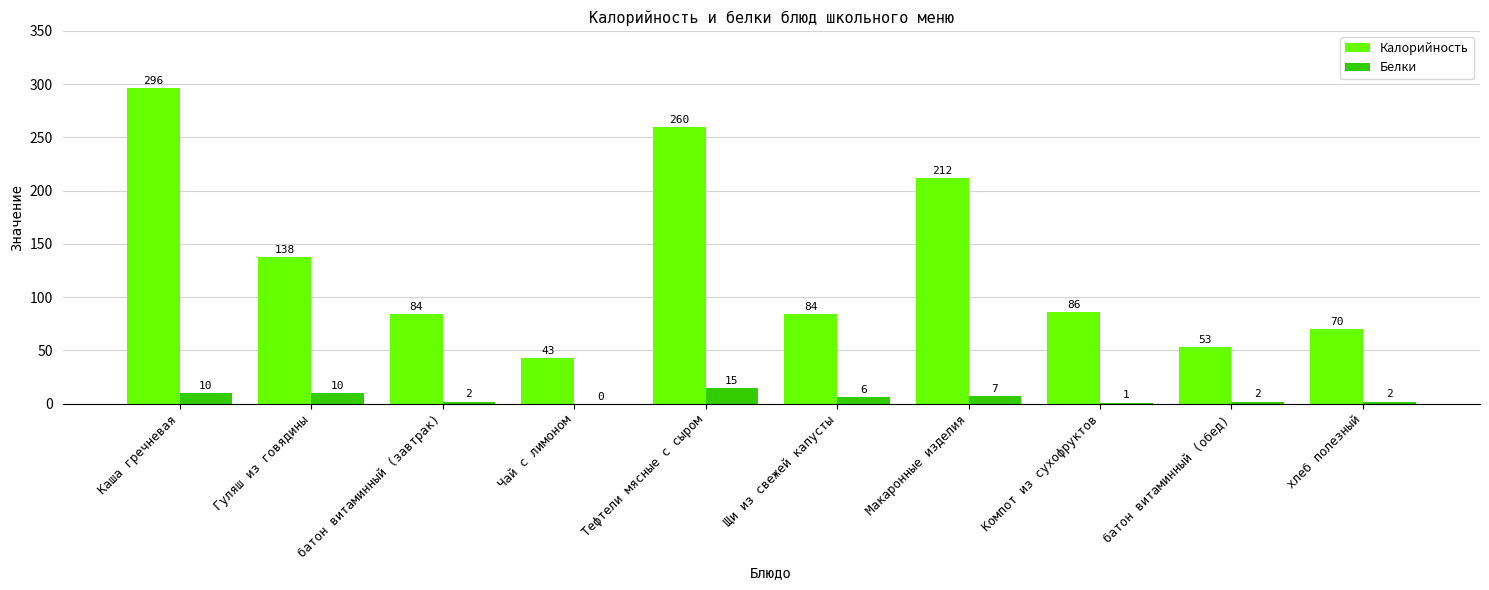

Is it true that Калорийность equals 296 at Каша гречневая?

True